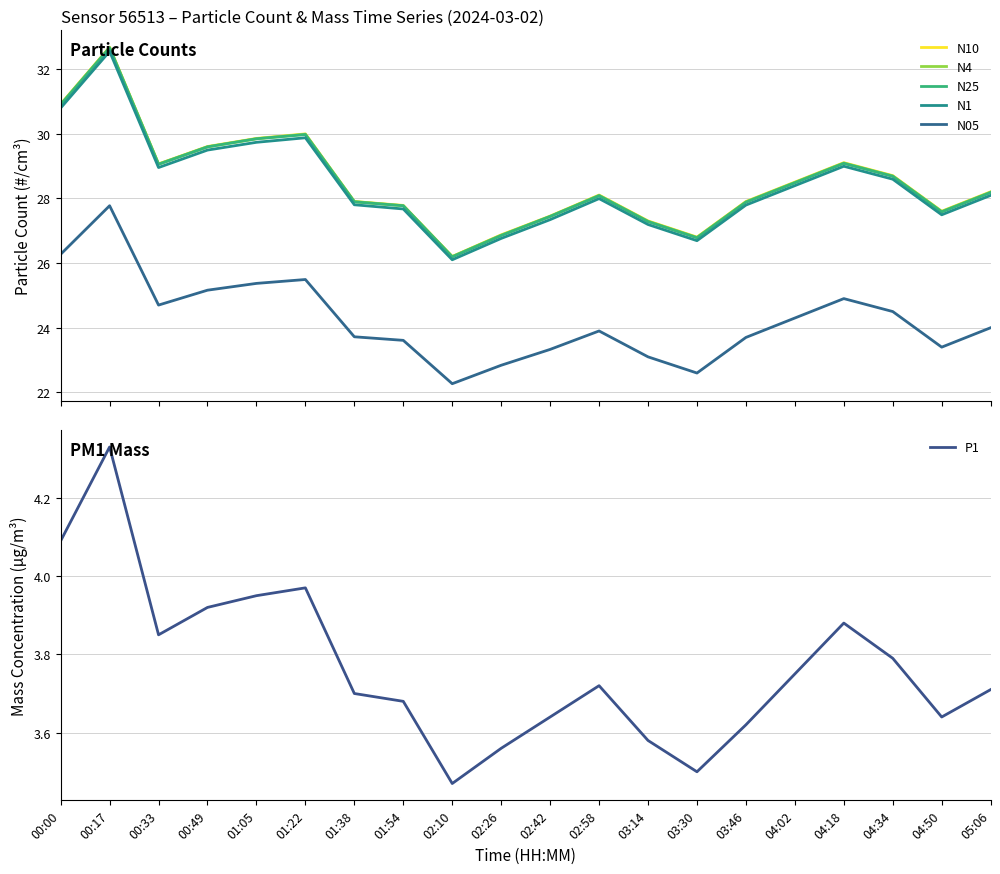

True or false: N1 has more than 0 points higher than both neighbors.

True